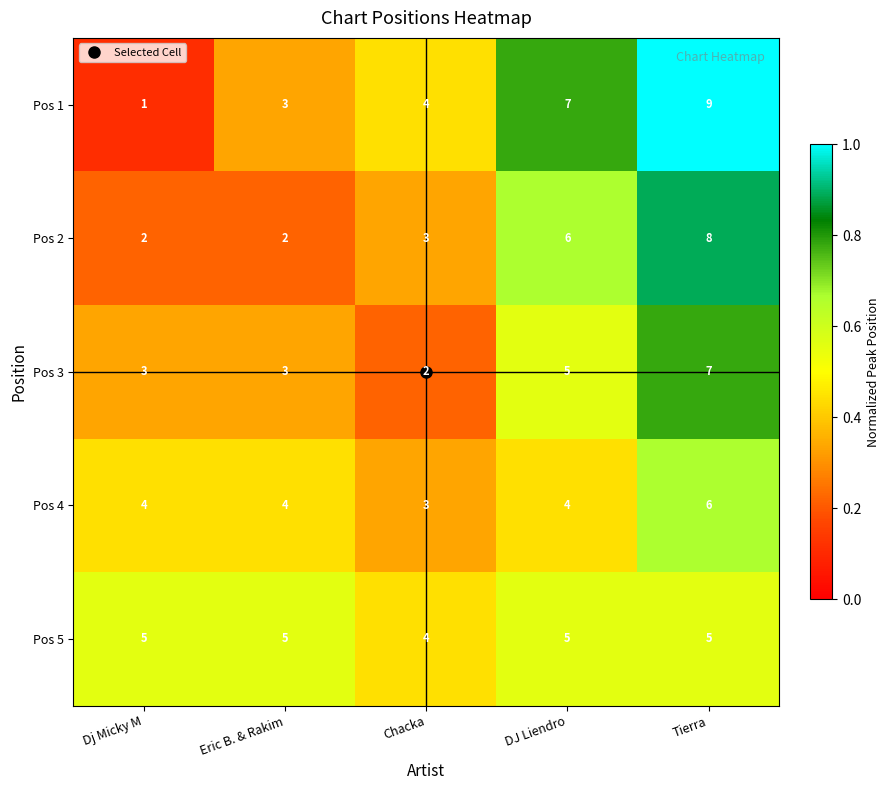

What is the minimum value shown in the chart?

1